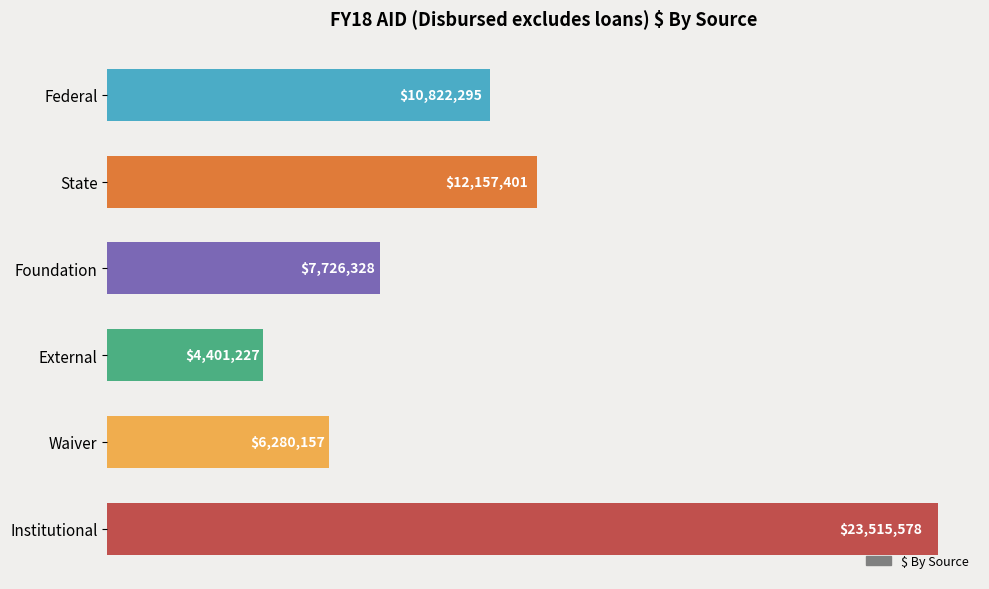

What is the average value?

10817164